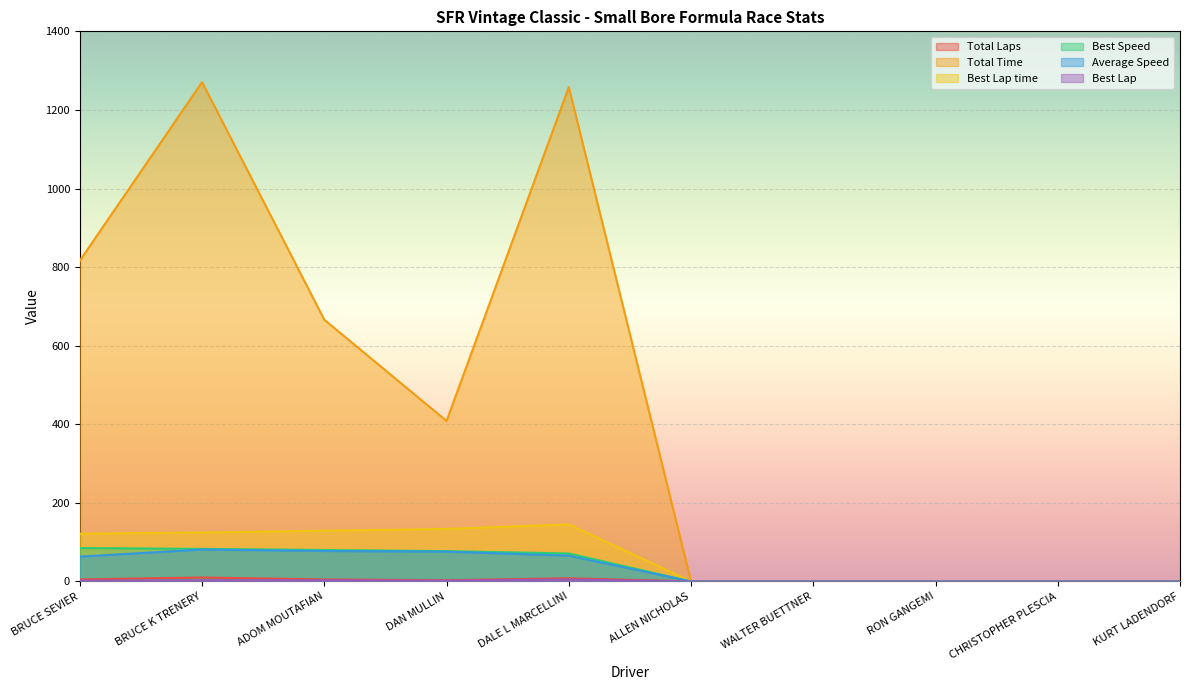

Which series has the largest total across all categories?

Total Time